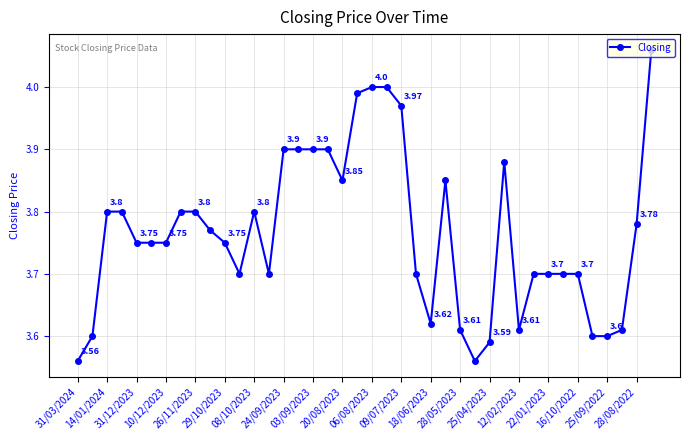

What is the difference between the maximum and minimum values?

0.5